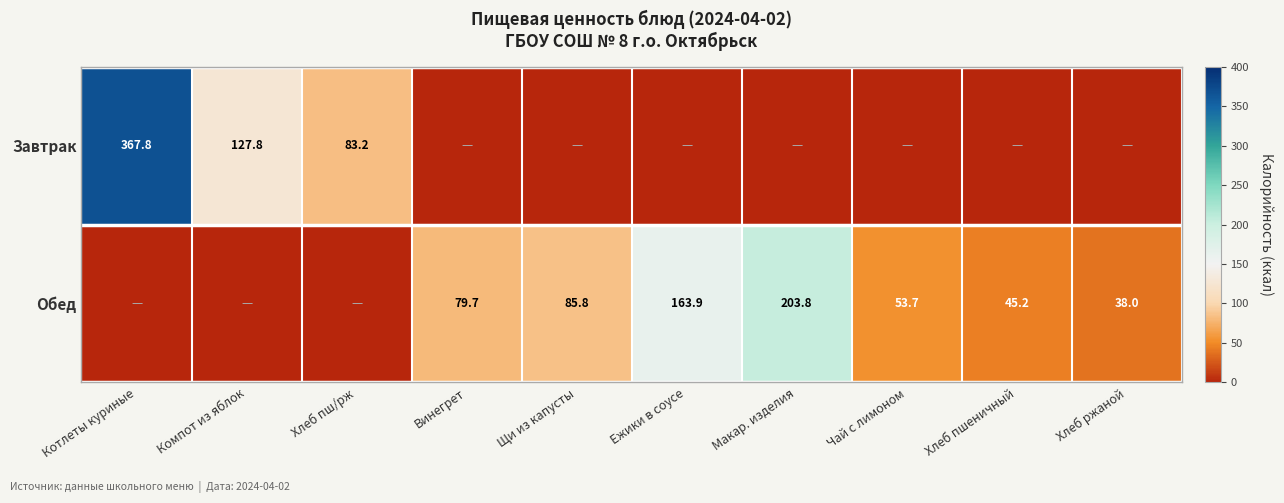

What is the difference between the Обед values at Чай с лимоном and Хлеб ржаной?

15.7